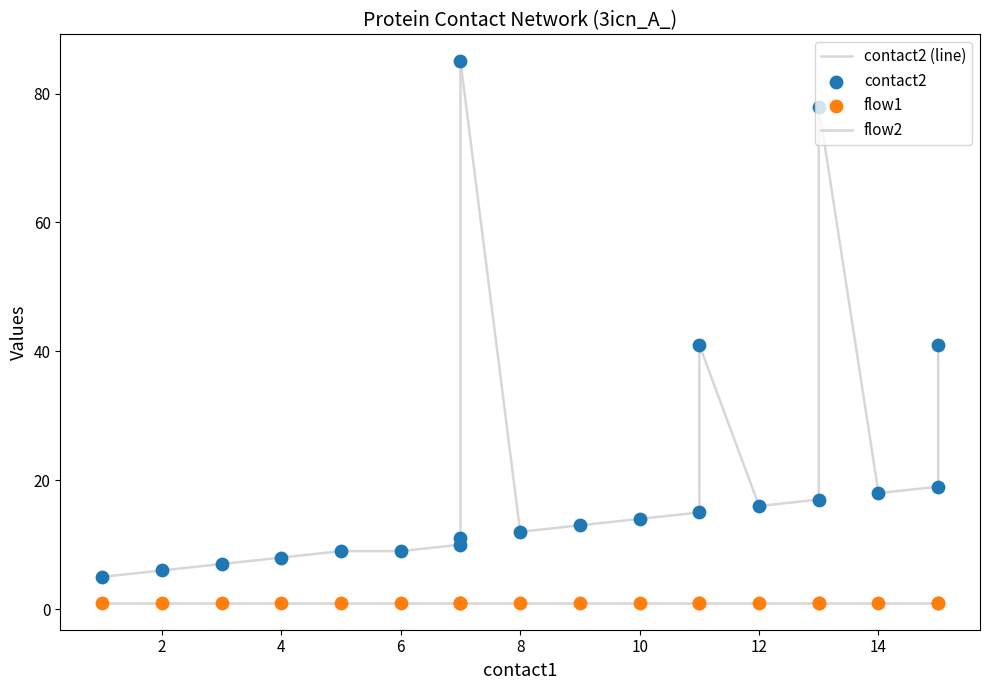

Which series has the largest total across all categories?

contact2 (line)